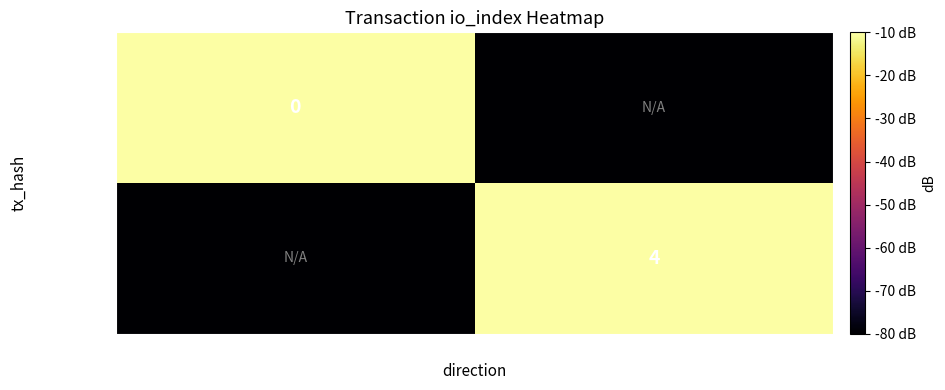

Is it true that 20f4297060… equals 2 at 1?

False